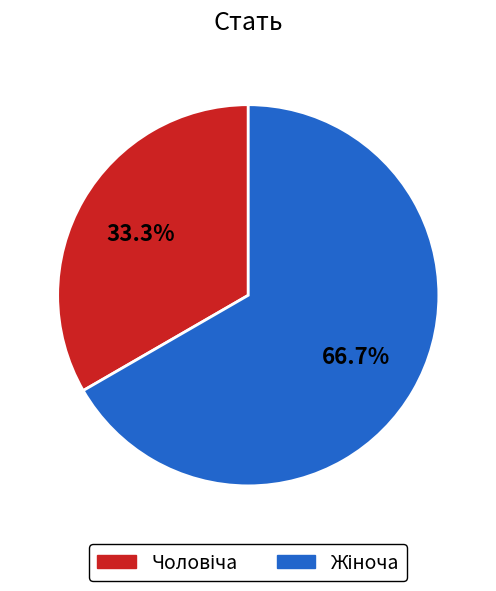

Is there any slice that represents more than half of the pie?

Yes